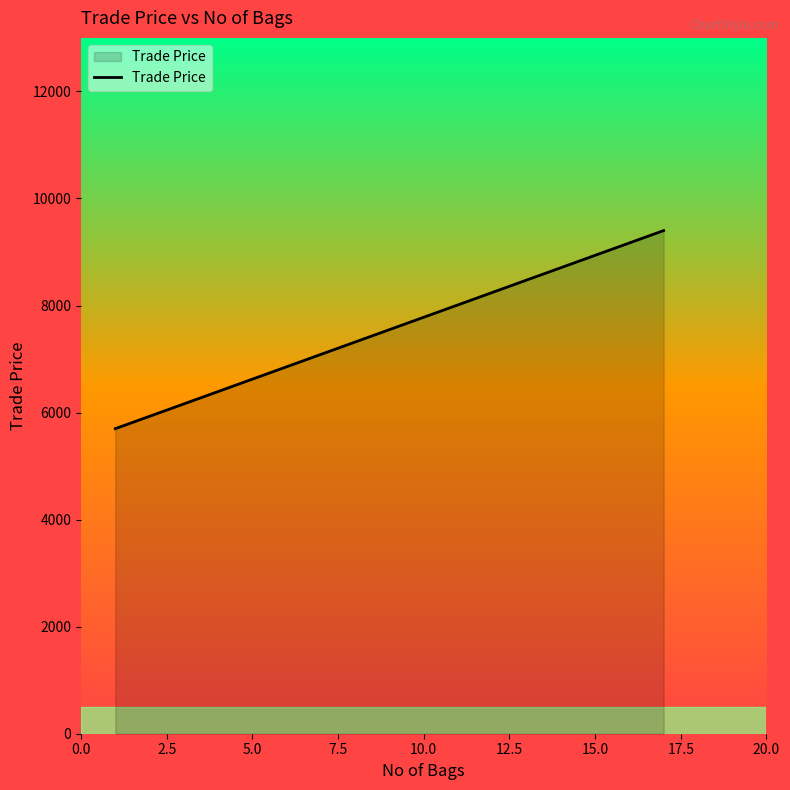

Reading left to right, list all the values displayed in this chart.

5699	9400